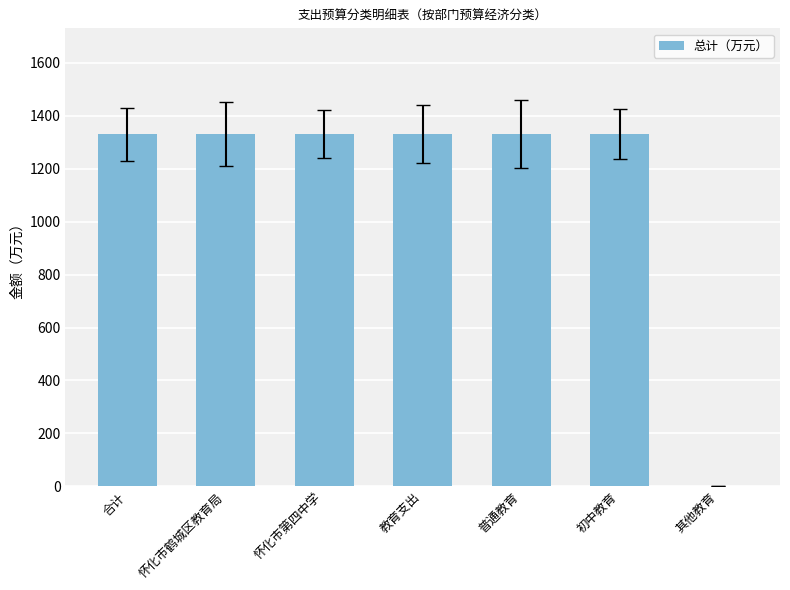

Is it true that the value at 怀化市第四中学 is 506.9?

False